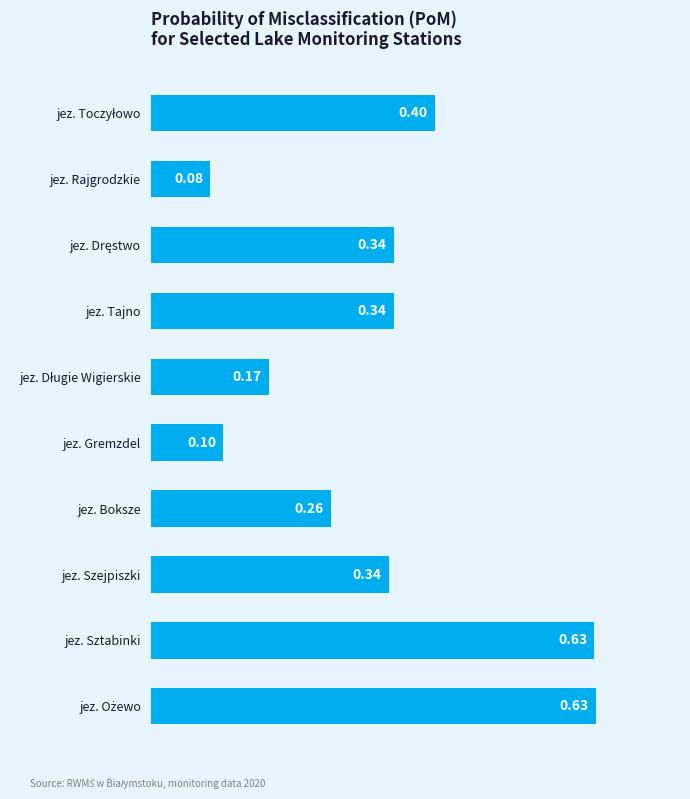

What is the sum of all values?

3.3